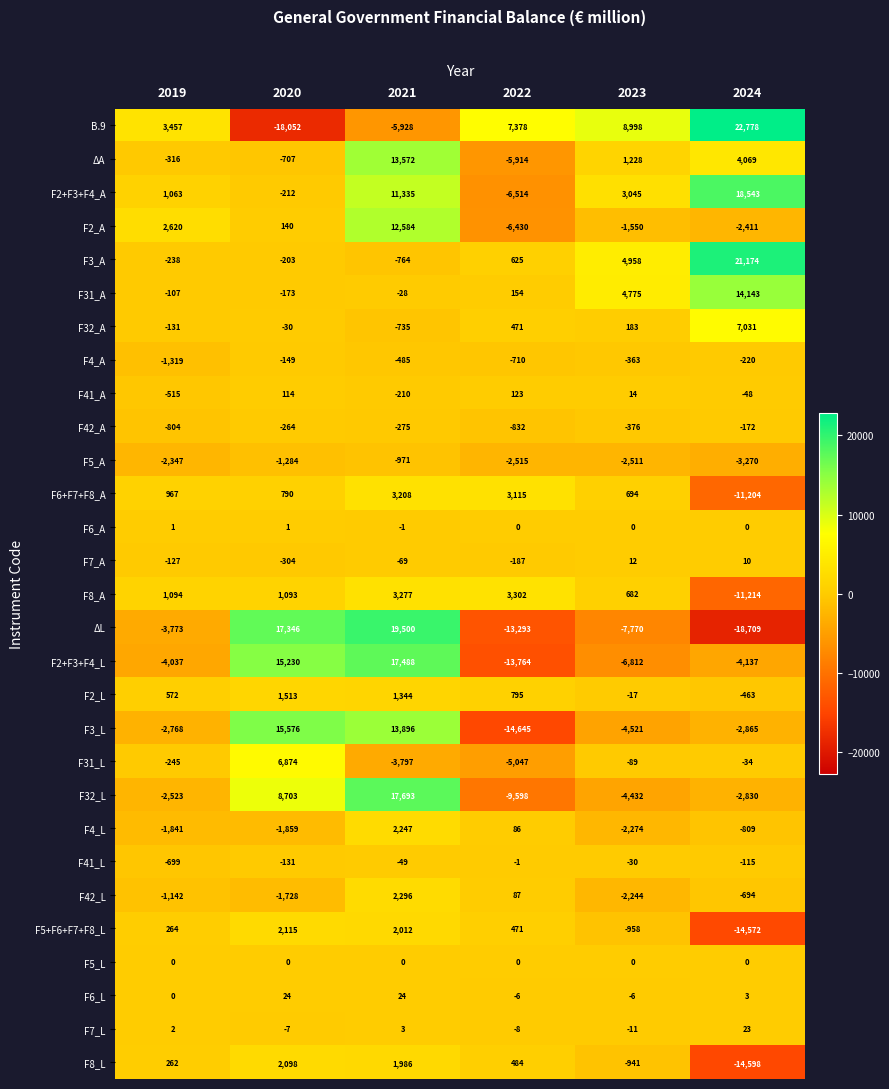

At which category is the sum across all series the highest?

2021